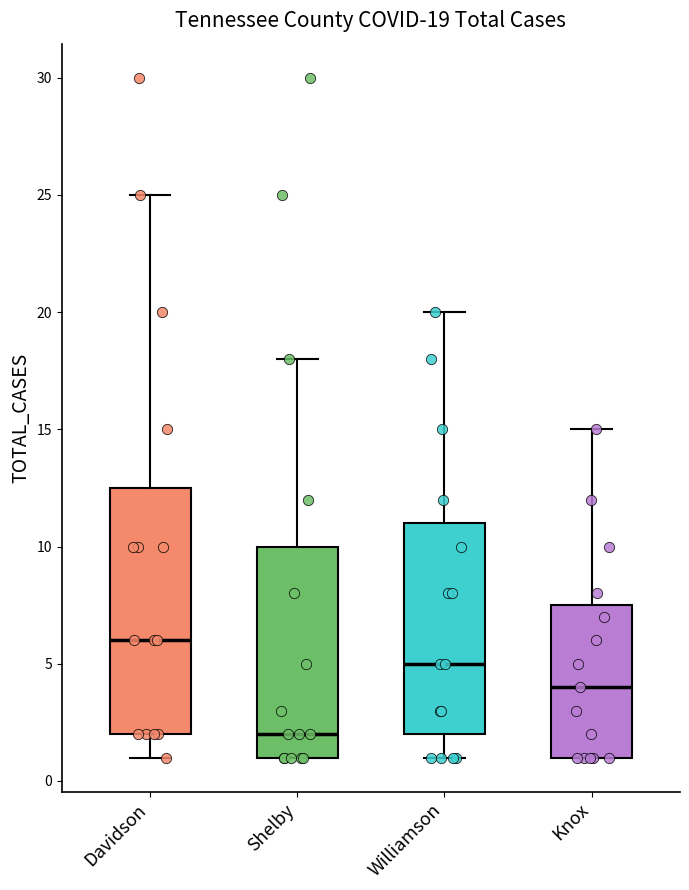

Which box is the tallest, from its lower edge to its upper edge?

Davidson